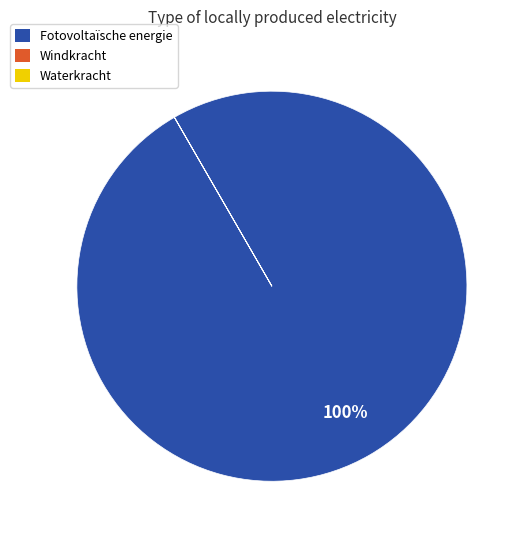

What is the majority slice?

Fotovoltaïsche energie